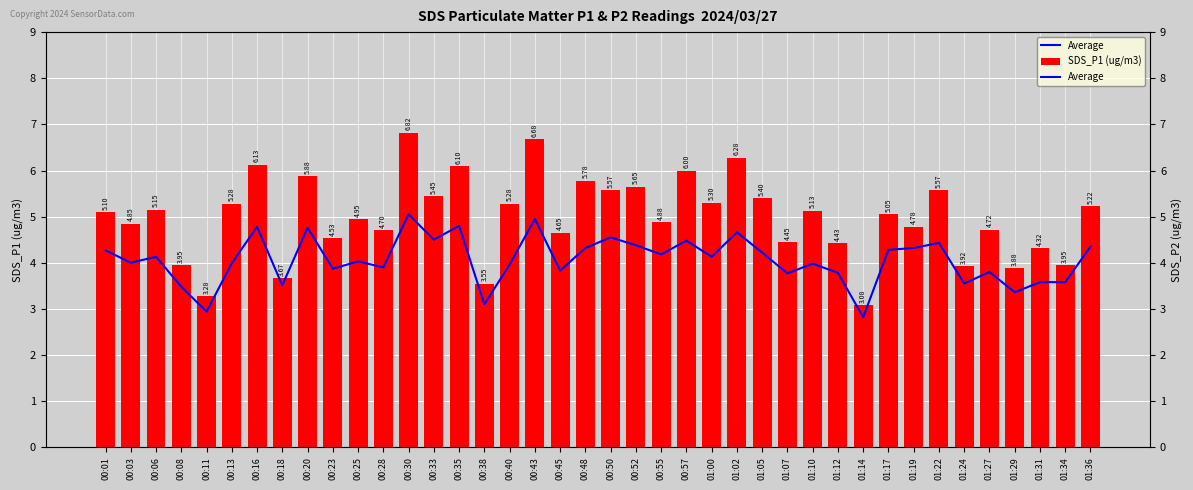

Are the bars horizontal?

No